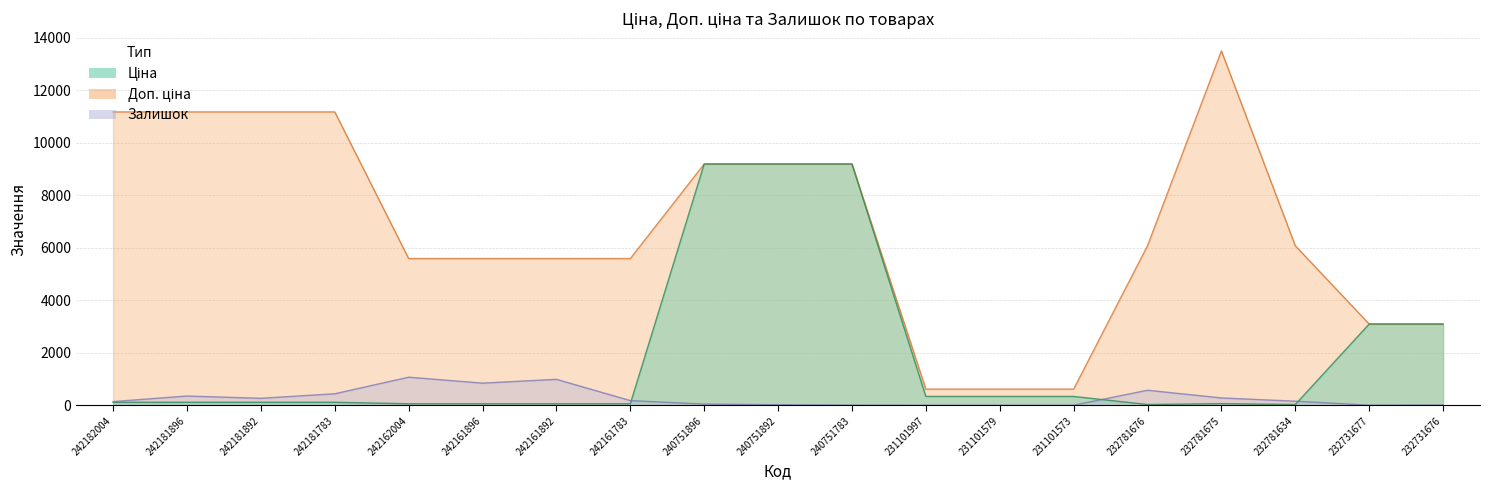

Which has a higher value, 242161896 or 242182004?

242182004